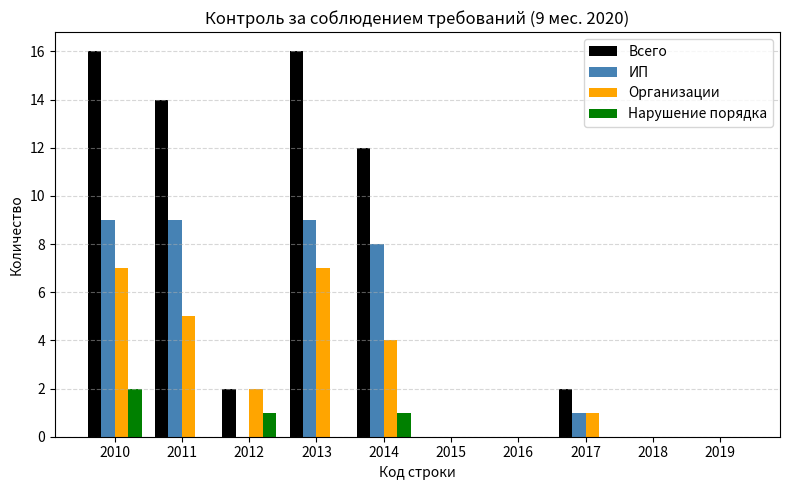

Between 2011 and 2016, which series saw the biggest shift?

Всего